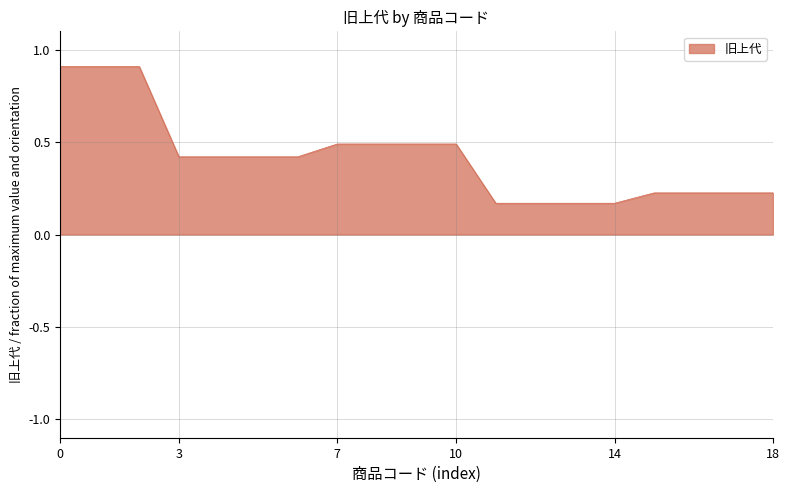

What is the maximum value shown in the chart?

0.9